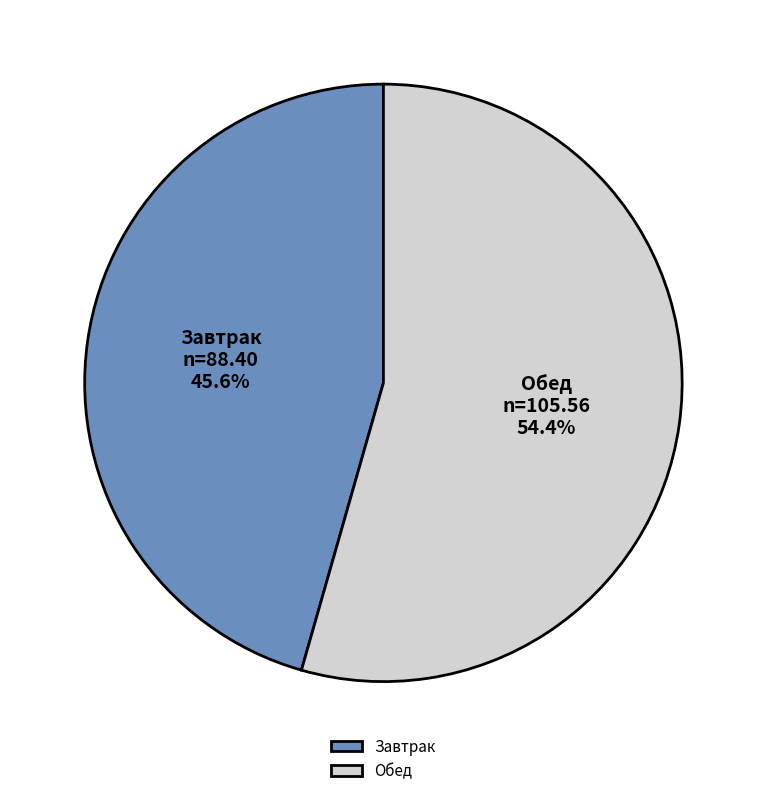

Between Завтрак and Обед, which is larger?

Обед